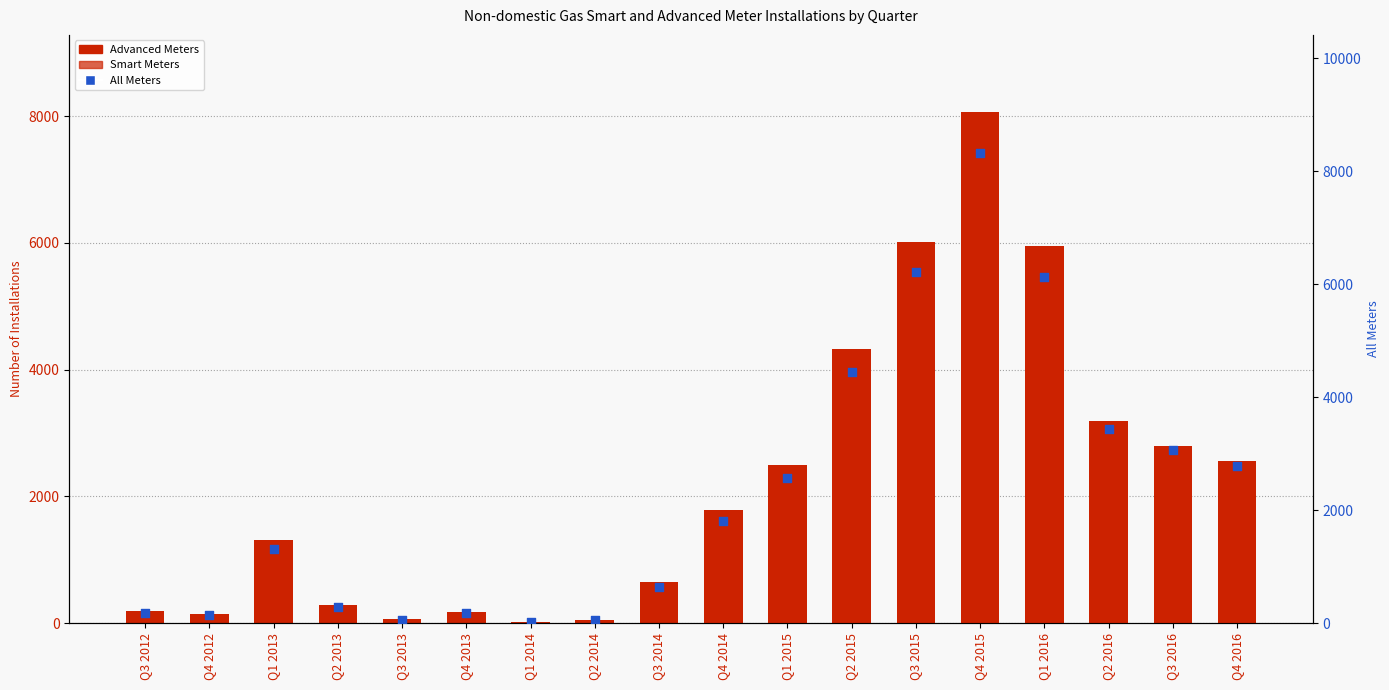

Which series contains the lowest Y value?

Smart Meters